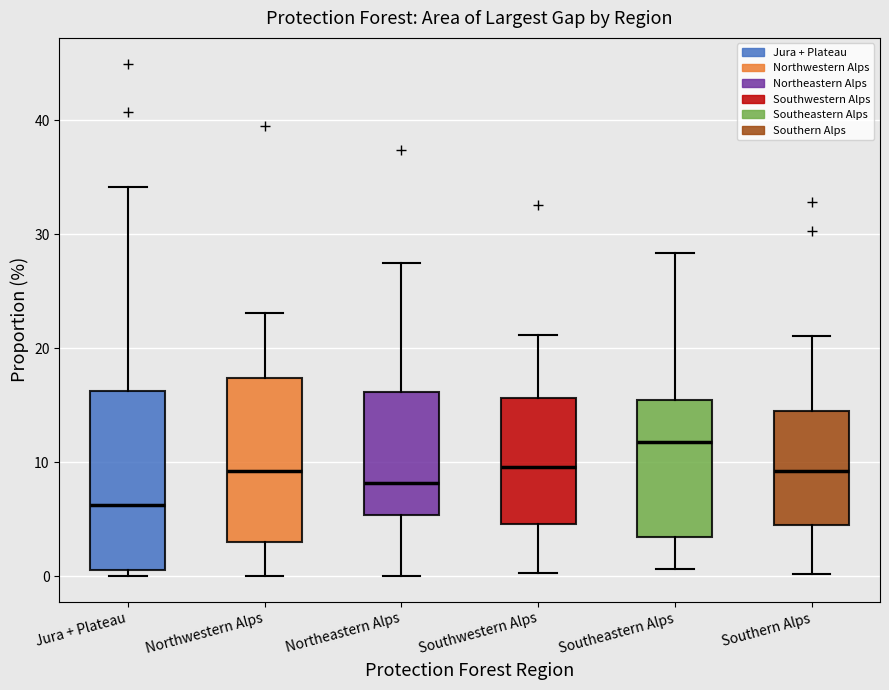

Where does the median line of the box for Southwestern Alps sit on the y-axis? The values are not printed on the chart, so give them approximately, as read against the axis.

10